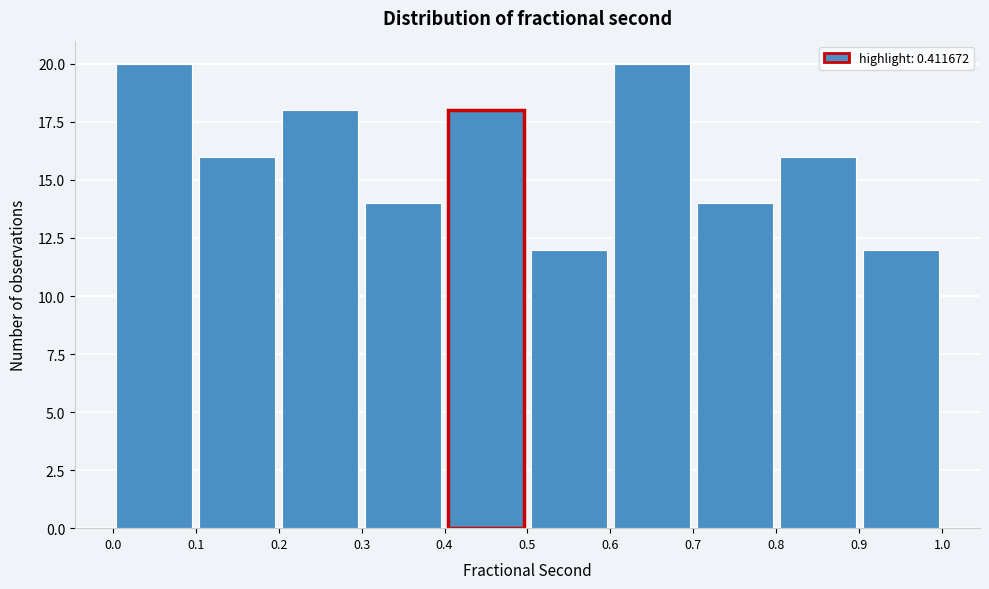

Reading left to right, list every bar in this chart as the range it spans on the x-axis followed by its height. The values are not printed on the chart, so give them approximately, as read against the axis.

0.0 to 0.1: 20
0.1 to 0.2: 16
0.2 to 0.3: 18
0.3 to 0.4: 14
0.4 to 0.5: 18
0.5 to 0.6: 12
0.6 to 0.7: 20
0.7 to 0.8: 14
0.8 to 0.9: 16
0.9 to 1.0: 12